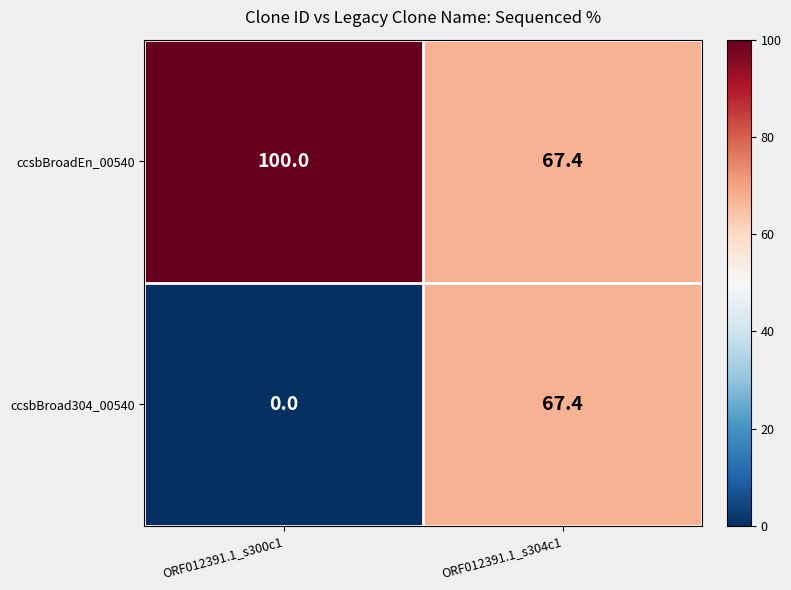

What is the sum of all ccsbBroad304_00540 values?

67.4